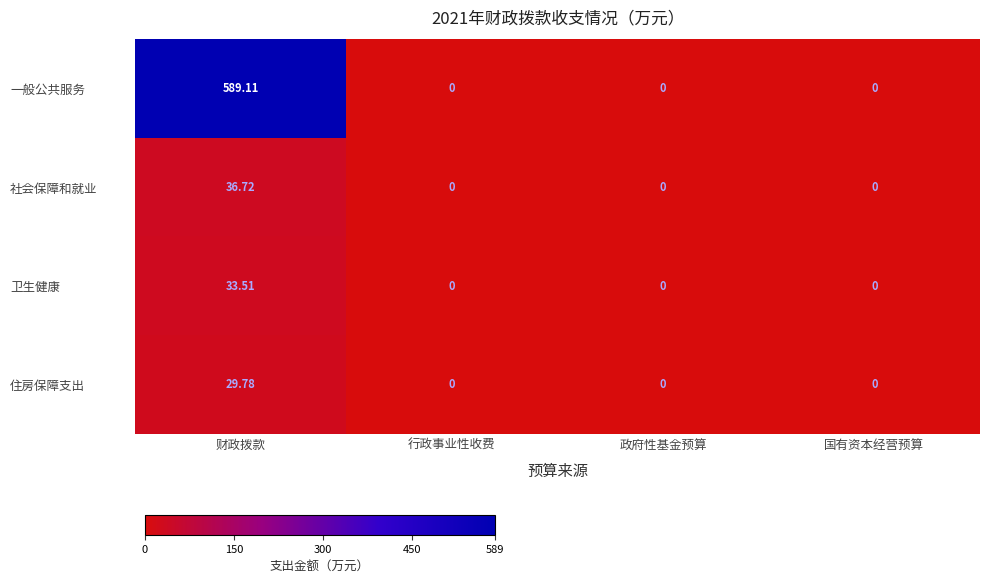

Which series has the widest spread of values?

一般公共服务